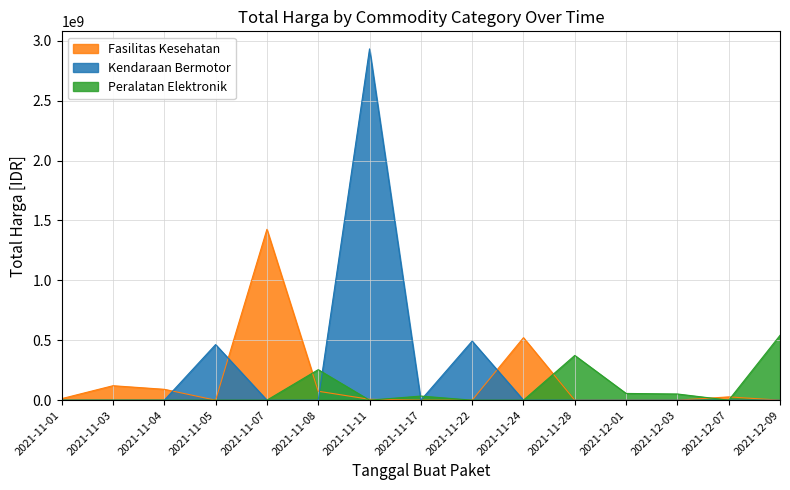

True or false: Fasilitas Kesehatan has more than 0 interior local peaks.

True